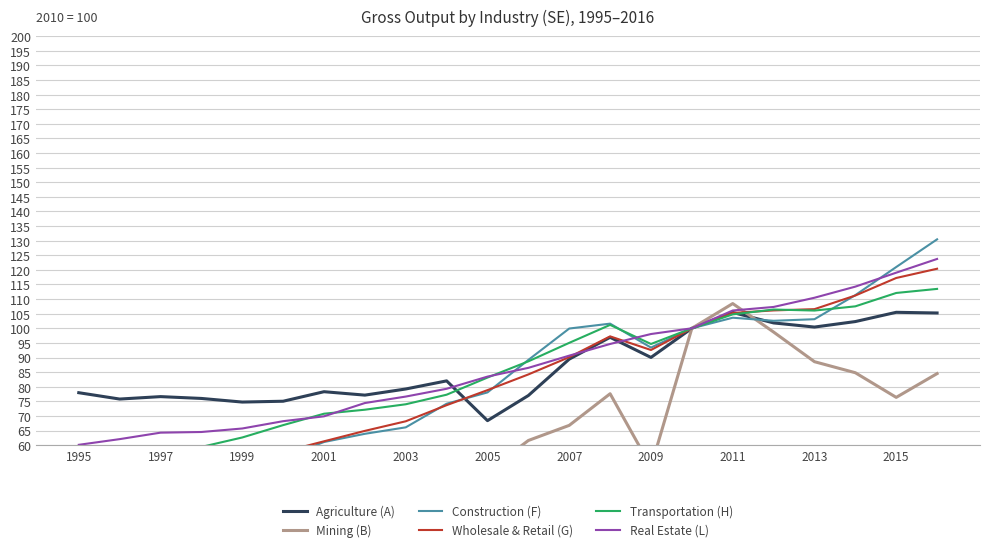

What is the sum of all Agriculture (A) values?

1915.1